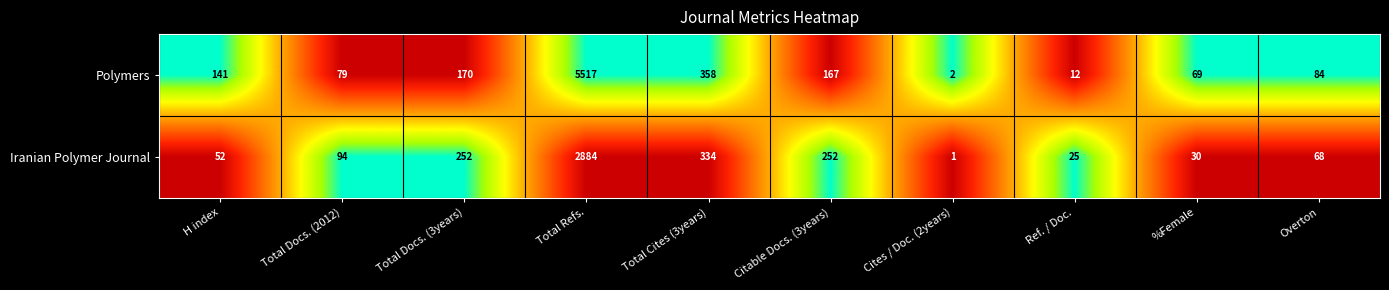

The value of Iranian Polymer Journal at %Female is 47. True or false?

False